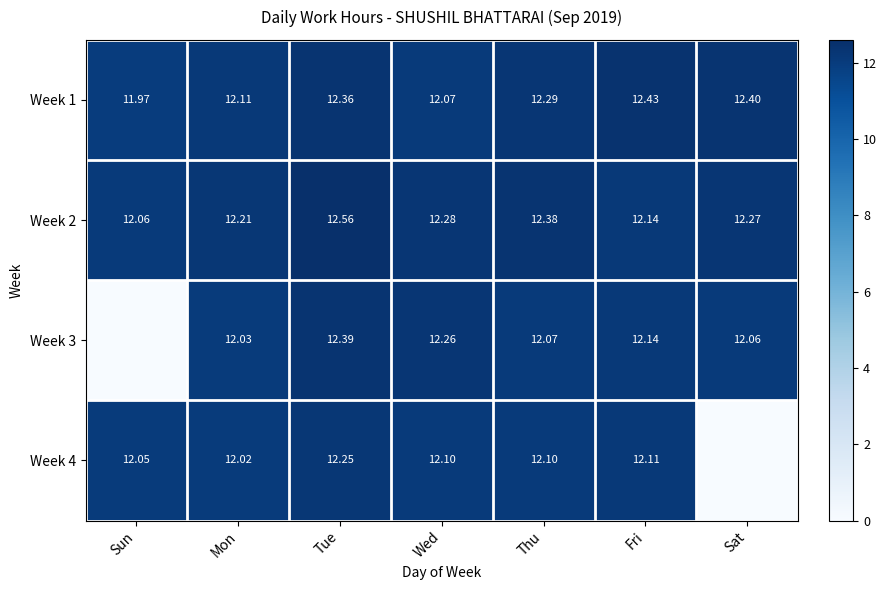

Is the value of Week 2 at Tue greater than the value of Week 3 at Mon?

Yes